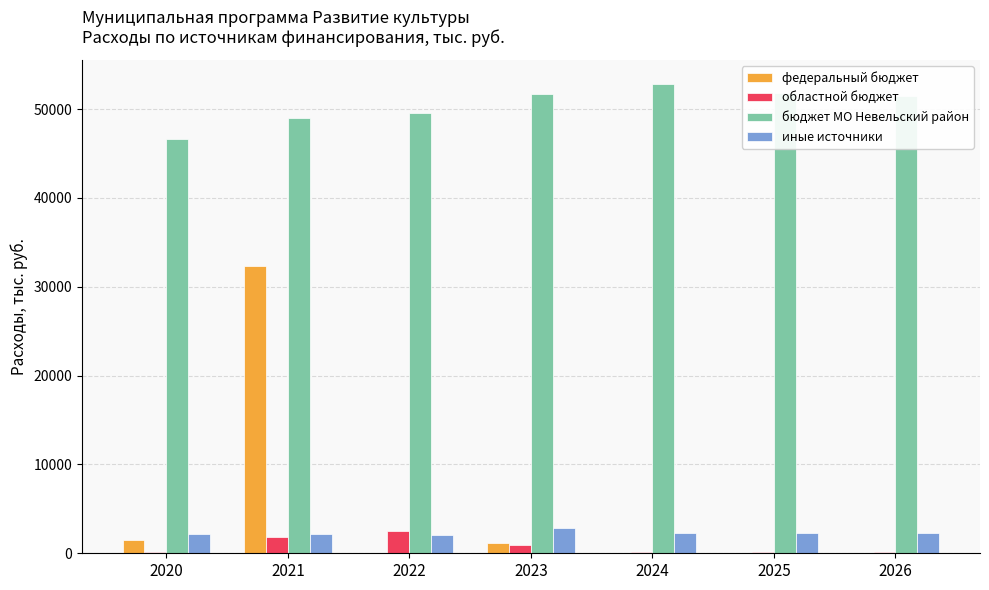

The value of областной бюджет at 2024 is 175.0. True or false?

True